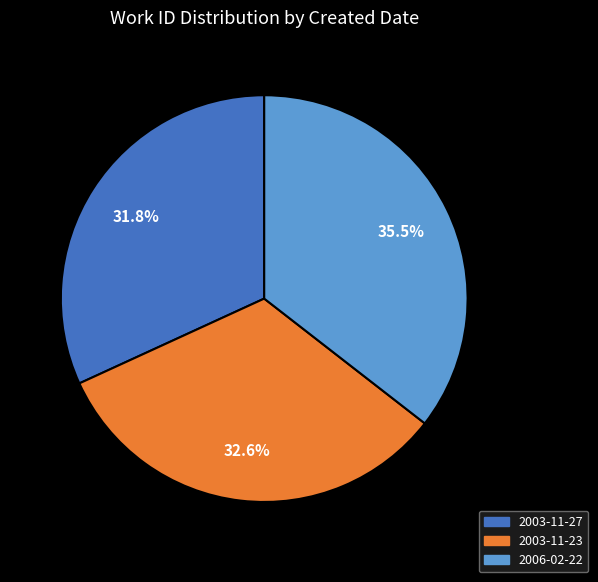

Which has a higher value, 2003-11-27 or 2003-11-23?

2003-11-23